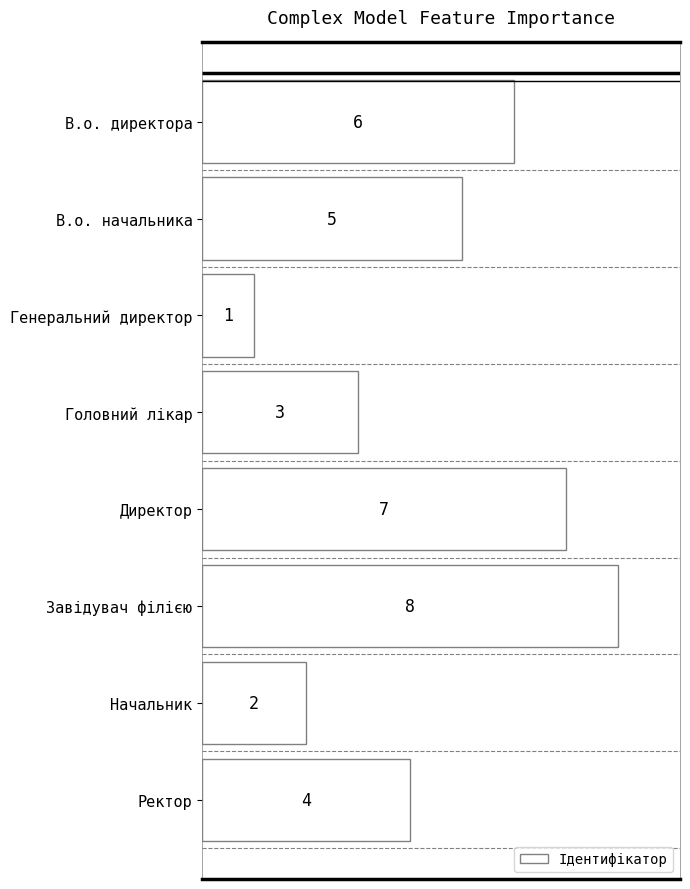

What is the ratio of the value at Головний лікар to the value at Генеральний директор?

3.0